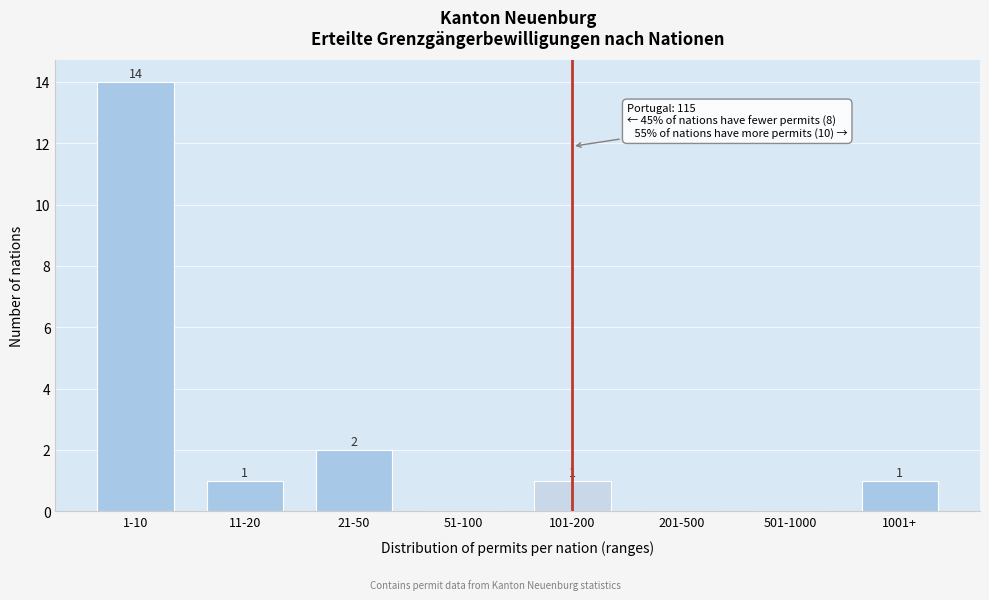

Reading right to left, what are all the values shown in this chart?

1001+=1	501-1000=0	201-500=0	101-200=1	51-100=0	21-50=2	11-20=1	1-10=14